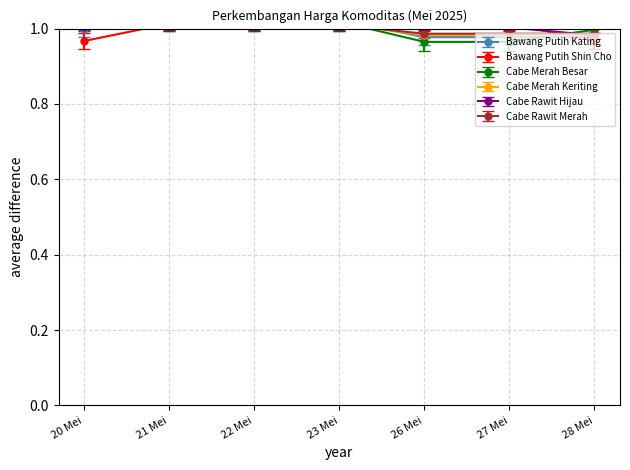

Does the chart have visible grid lines?

Yes